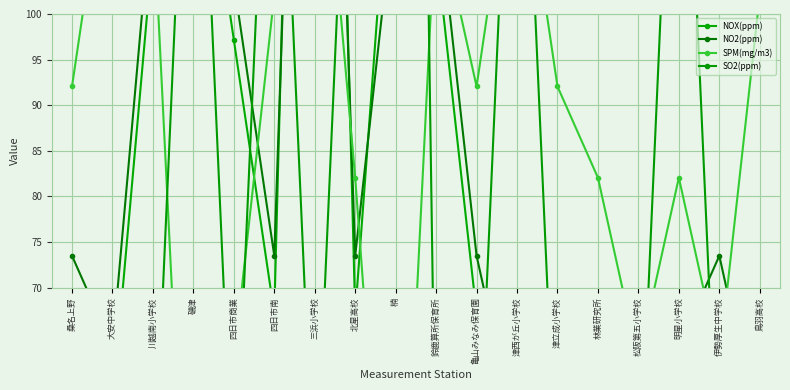

At which category does the chart reach its minimum across all series?

磯津